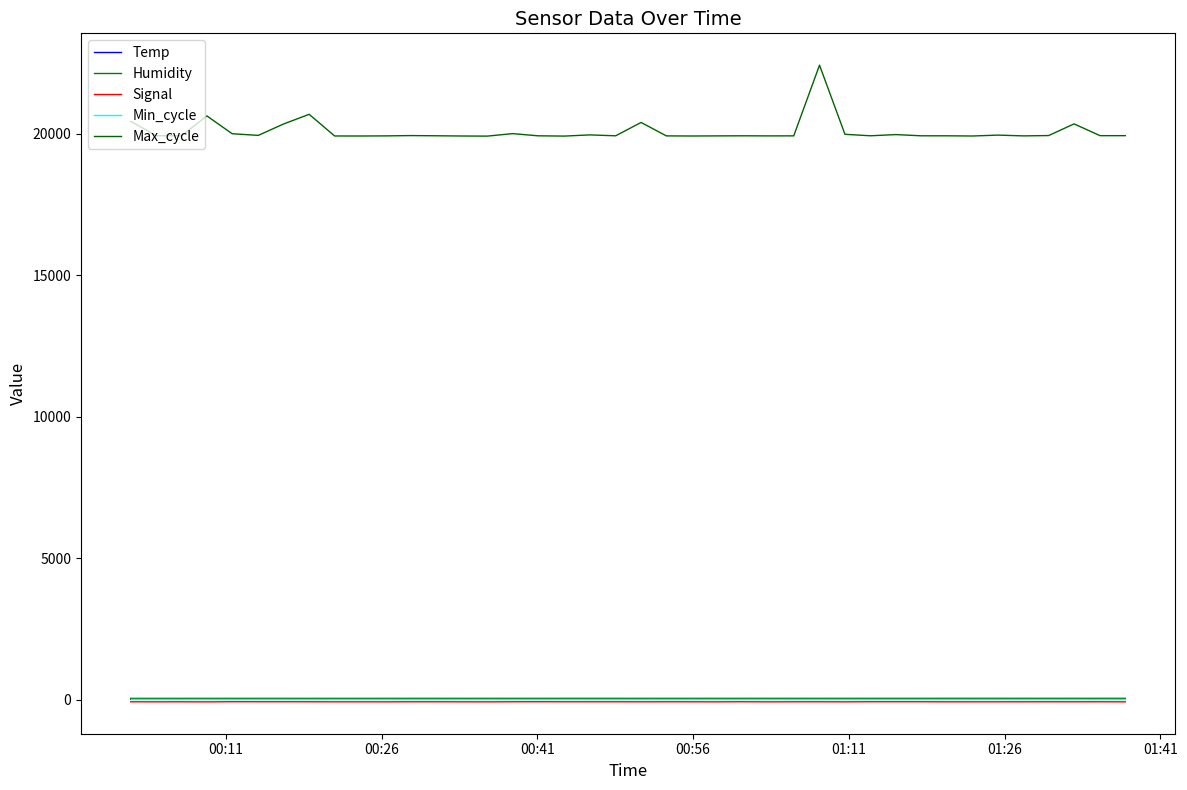

At which label does Humidity reach its minimum?

00:26